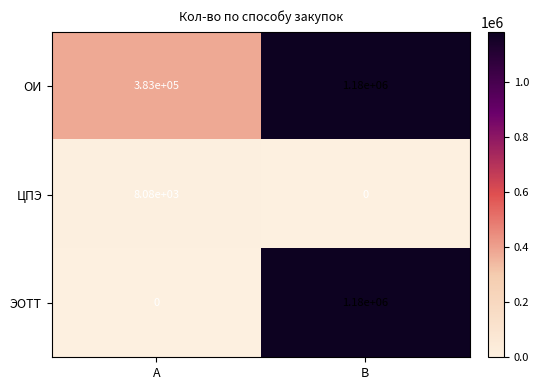

At which category does the chart reach its peak across all series?

B